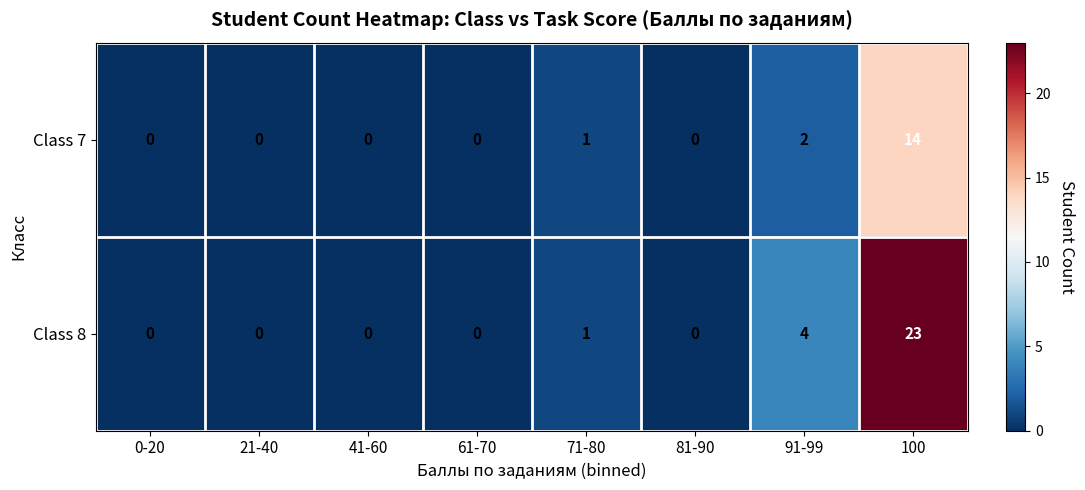

What is the total value across all series at 100?

37